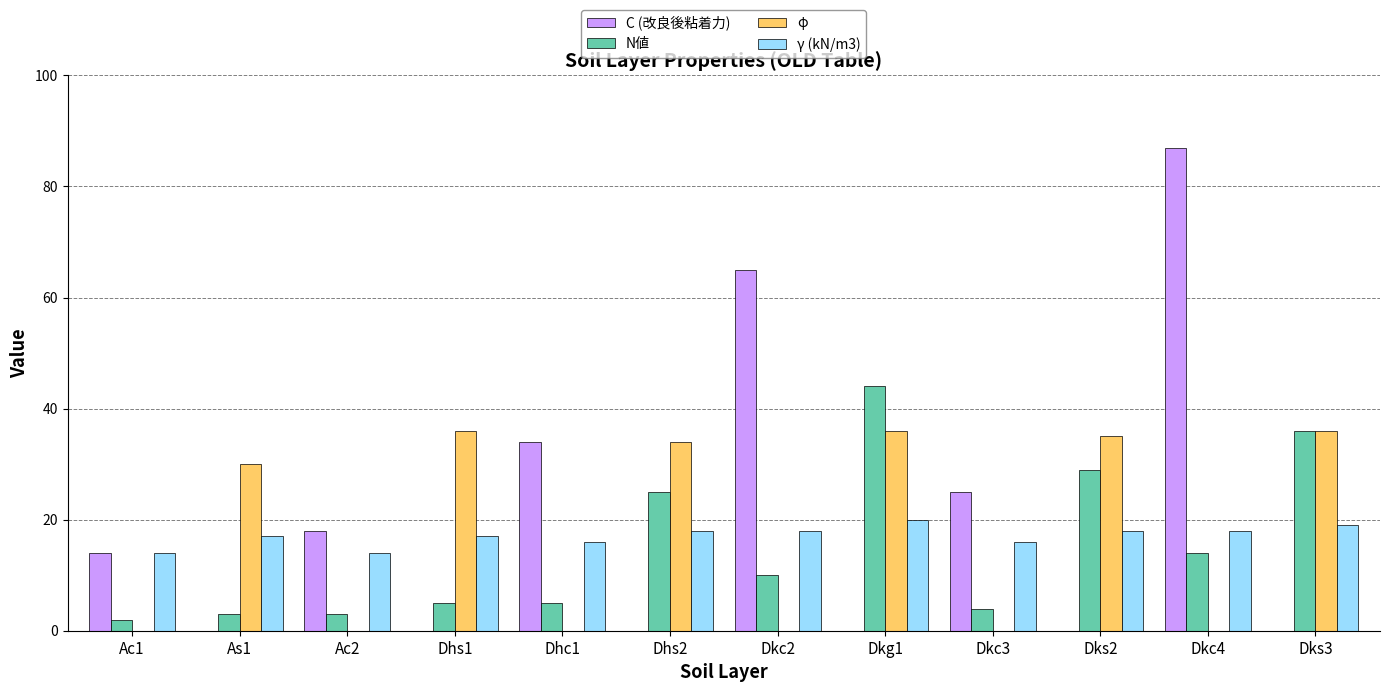

The value of N値 at Dhs2 is 39. True or false?

False